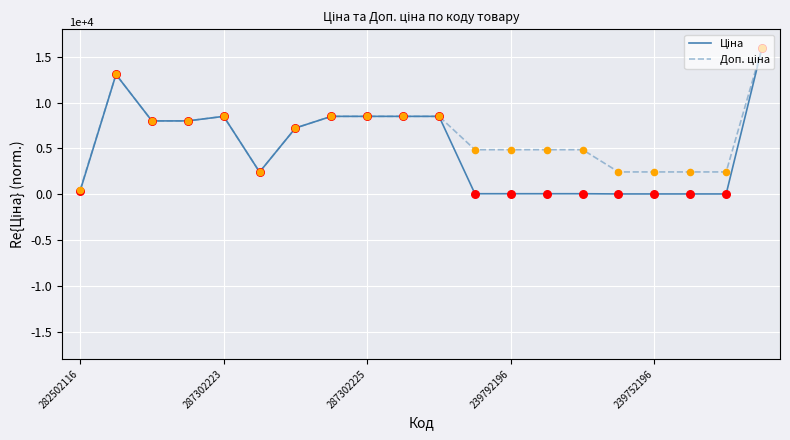

What is the maximum value shown in the chart?

1.6